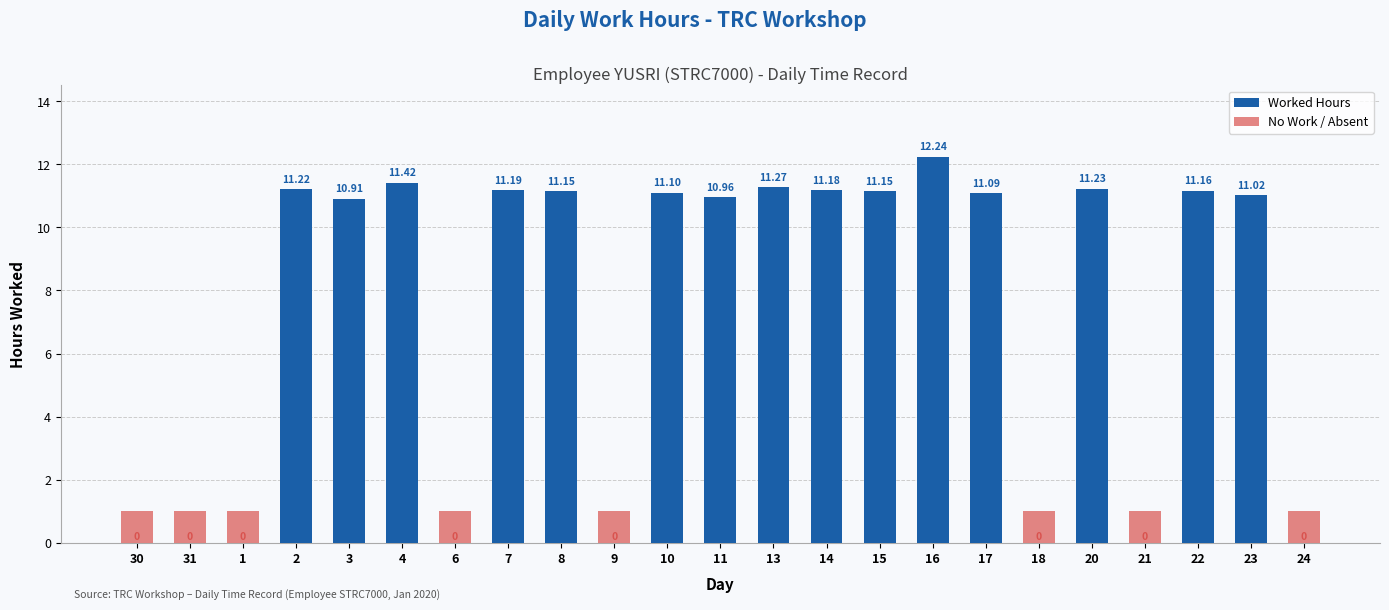

What is the difference between the maximum and second lowest values in the Worked Hours series?

12.2